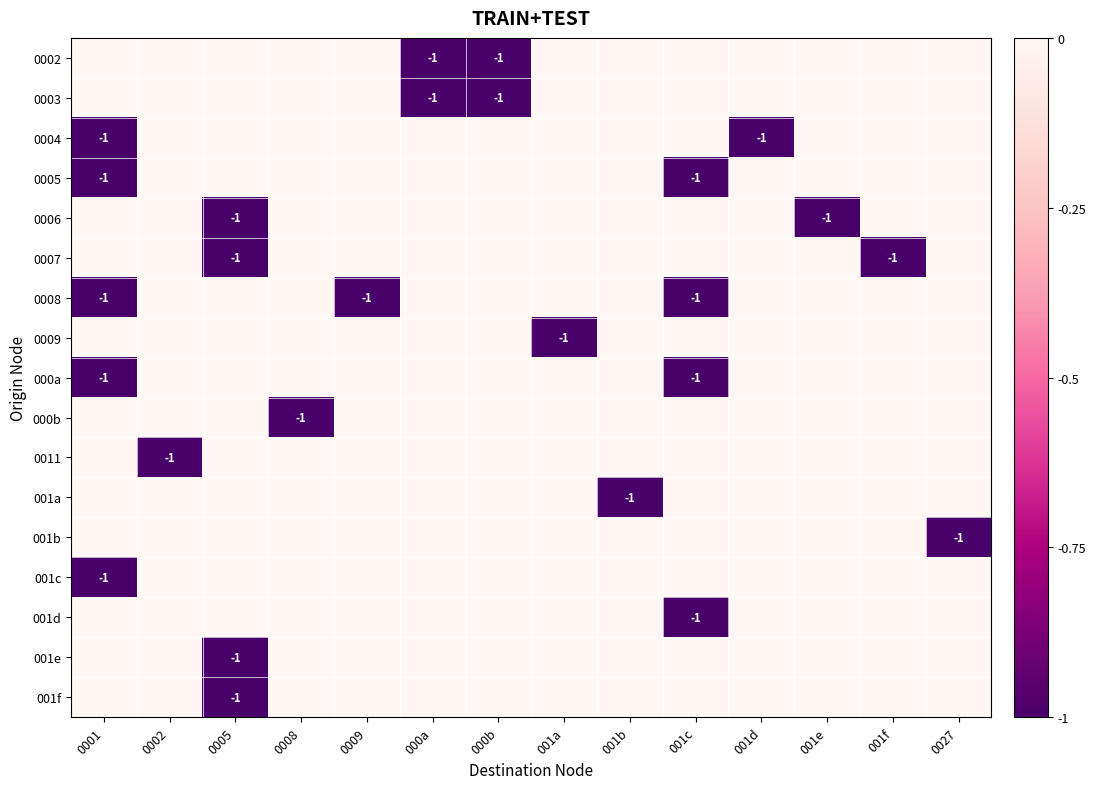

Is the value of 0011 at 001c greater than the value of 0009 at 000a?

No